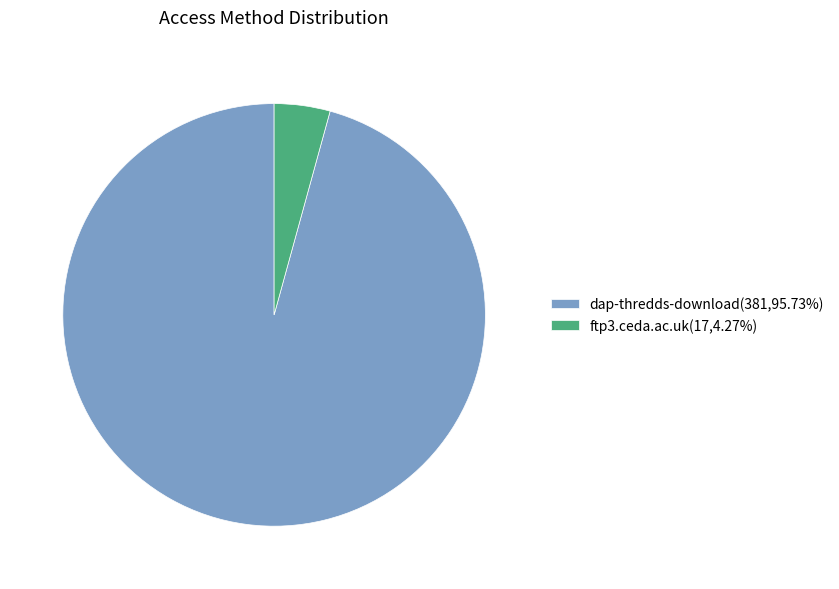

Is it true that dap-thredds-download is 96% of the pie?

True